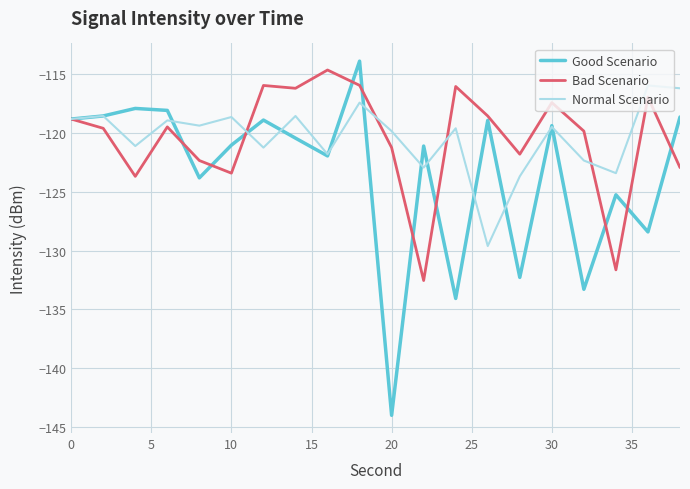

What is the greatest value displayed?

-113.9